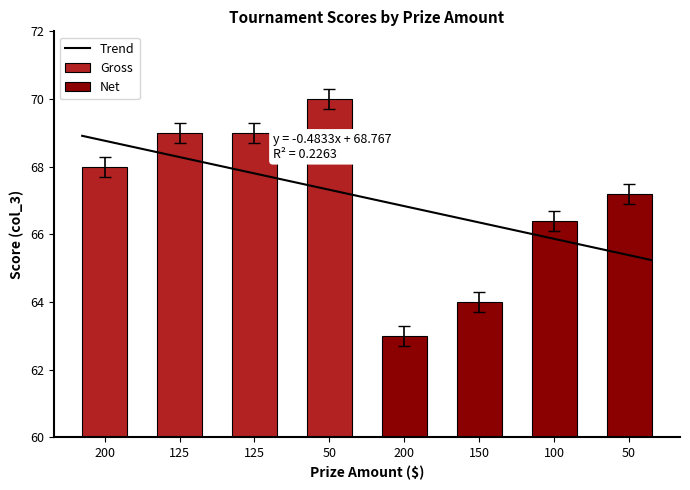

What is the minimum value for Trend?

65.2